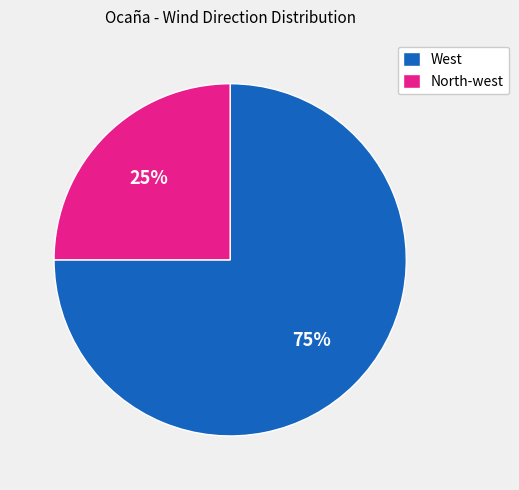

Do West and North-west together represent more than half of the pie?

Yes